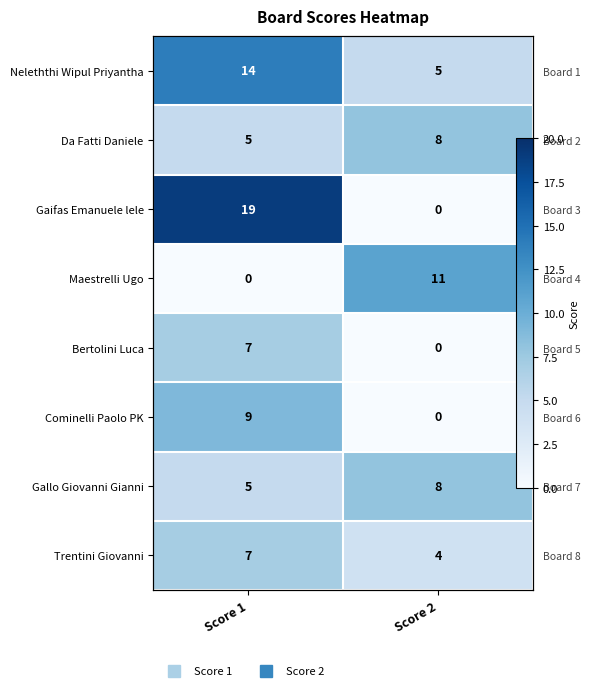

What is the difference between the Da Fatti Daniele values at Score 1 and Score 2?

3